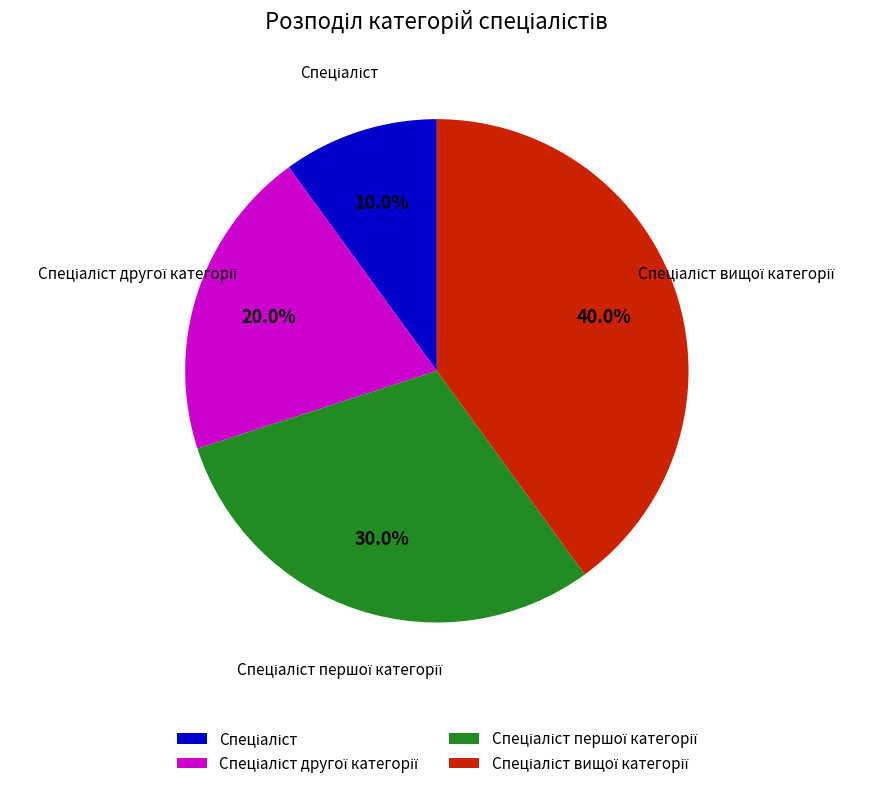

Does any single category account for the majority?

No